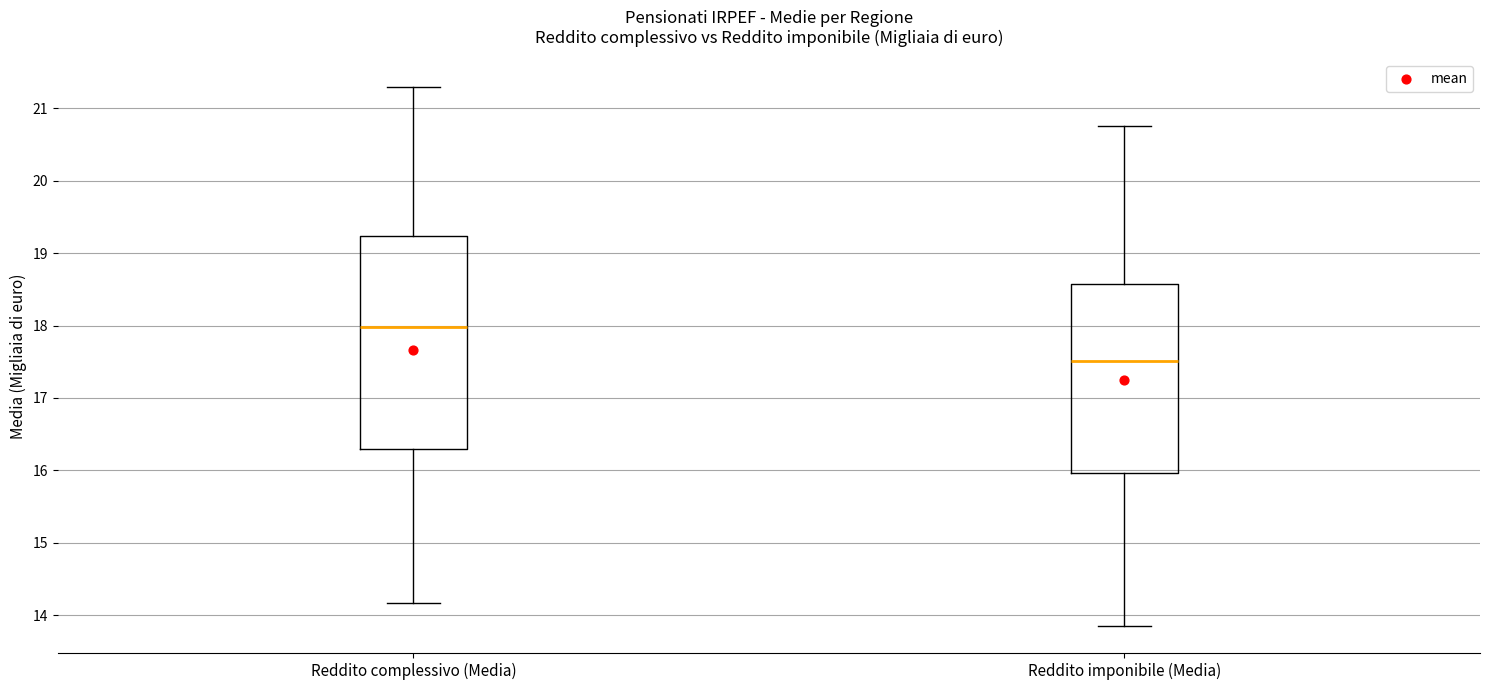

Which box is the tallest, from its lower edge to its upper edge?

Reddito complessivo (Media)